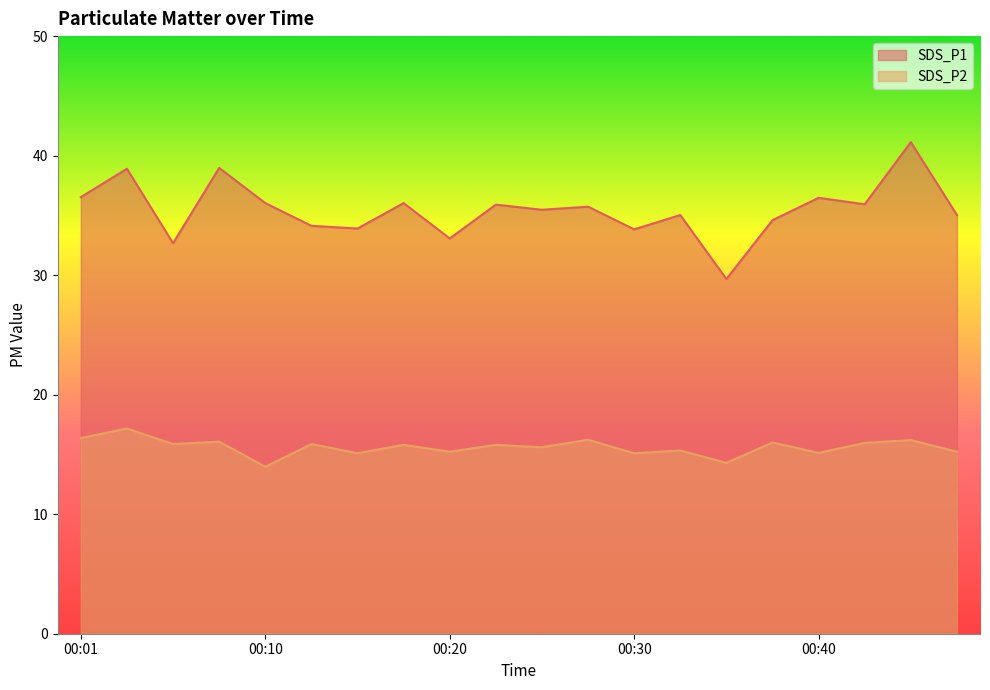

What are all the series names shown in the legend?

SDS_P1, SDS_P2